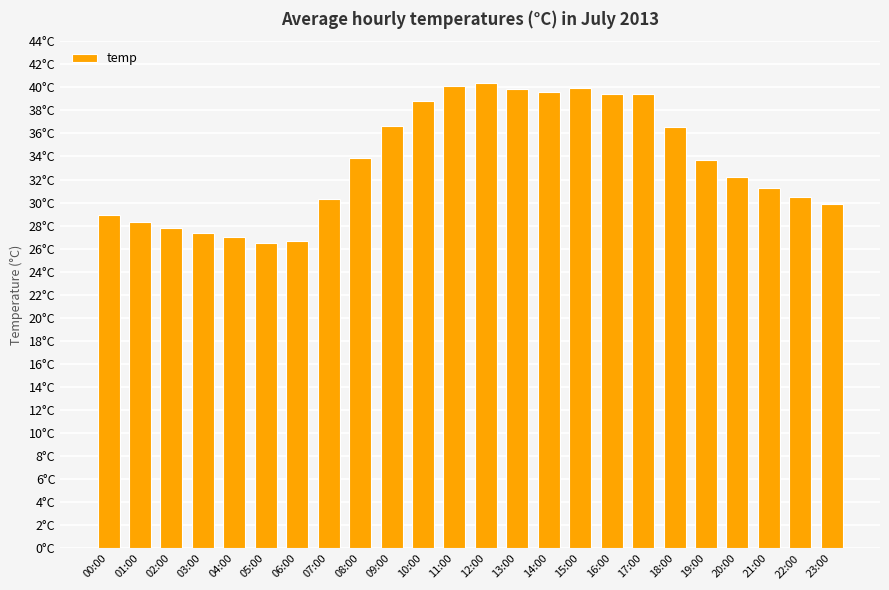

Reading left to right, list all the values displayed in this chart.

00:00=28.9	01:00=28.3	02:00=27.8	03:00=27.4	04:00=27.0	05:00=26.5	06:00=26.7	07:00=30.3	08:00=33.9	09:00=36.7	10:00=38.8	11:00=40.1	12:00=40.4	13:00=39.9	14:00=39.5	15:00=39.9	16:00=39.5	17:00=39.5	18:00=36.5	19:00=33.7	20:00=32.2	21:00=31.2	22:00=30.5	23:00=29.9